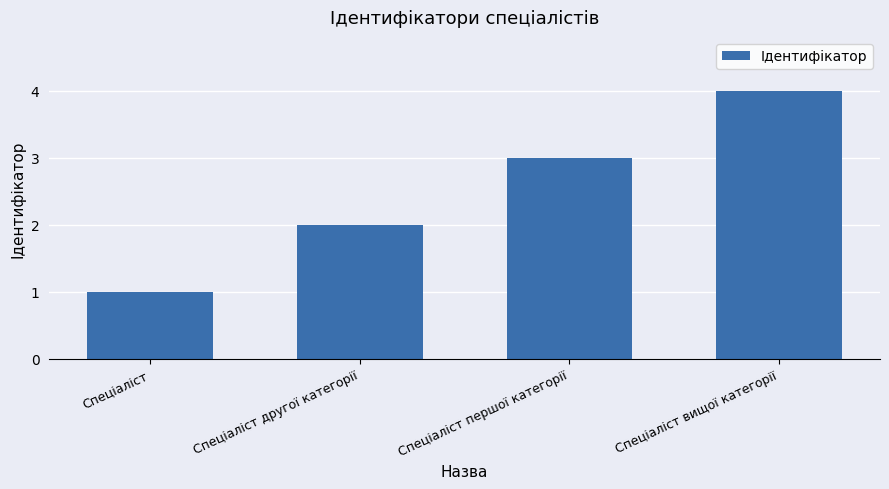

What is the sum of all values?

10